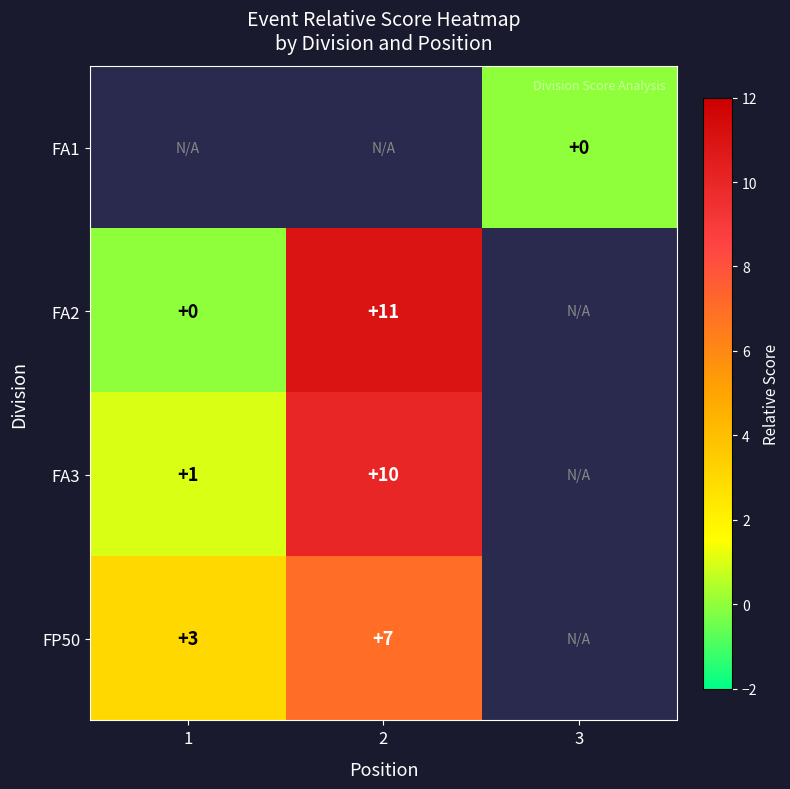

True or false: FP50 has a value of 11 at 2.

False